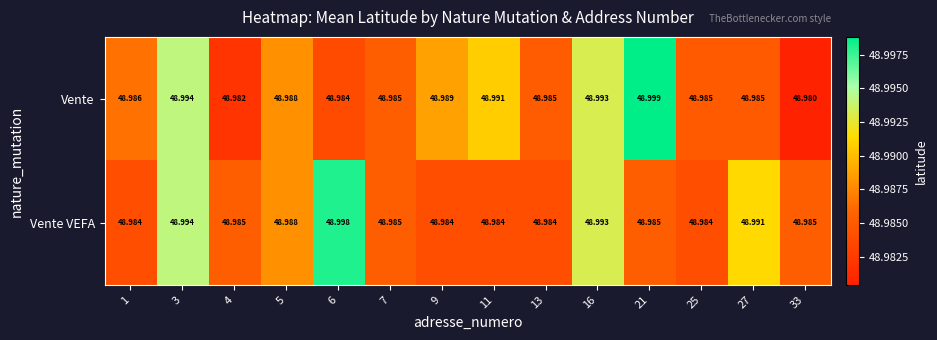

At how many categories does at least one series exceed 48?

14